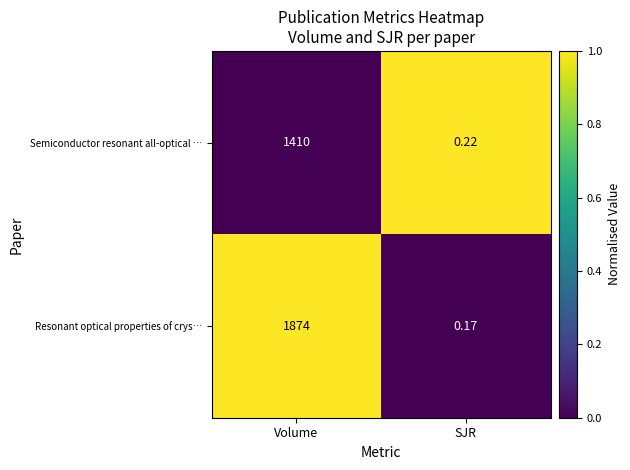

How many distinct data groups are displayed?

2